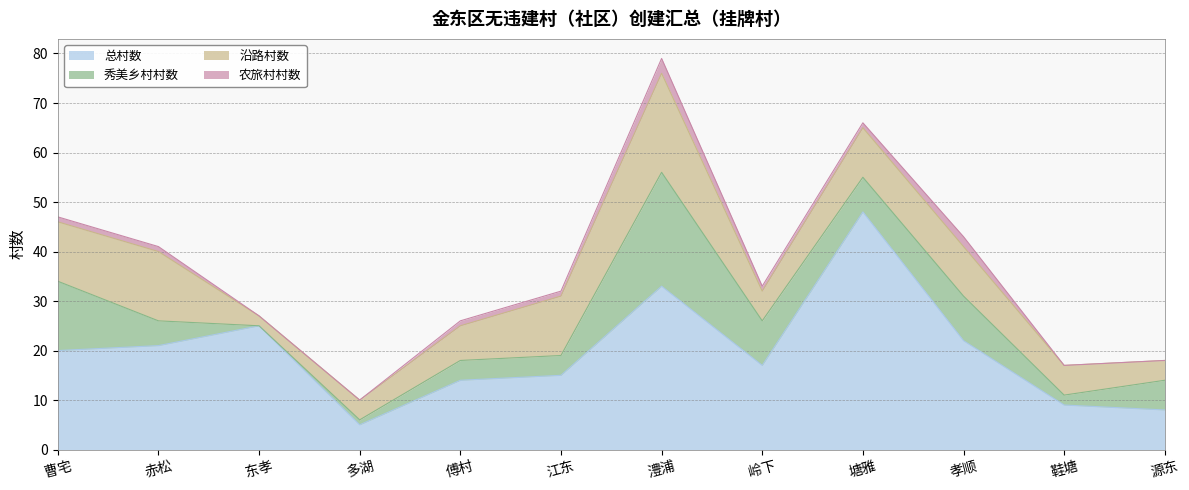

True or false: 农旅村村数 and 秀美乡村村数 cross at least once.

False